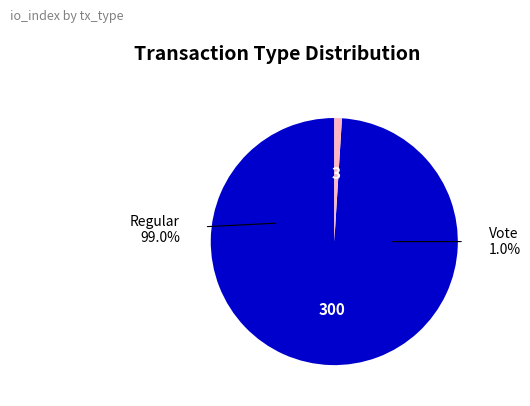

How many segments does this pie chart have?

2